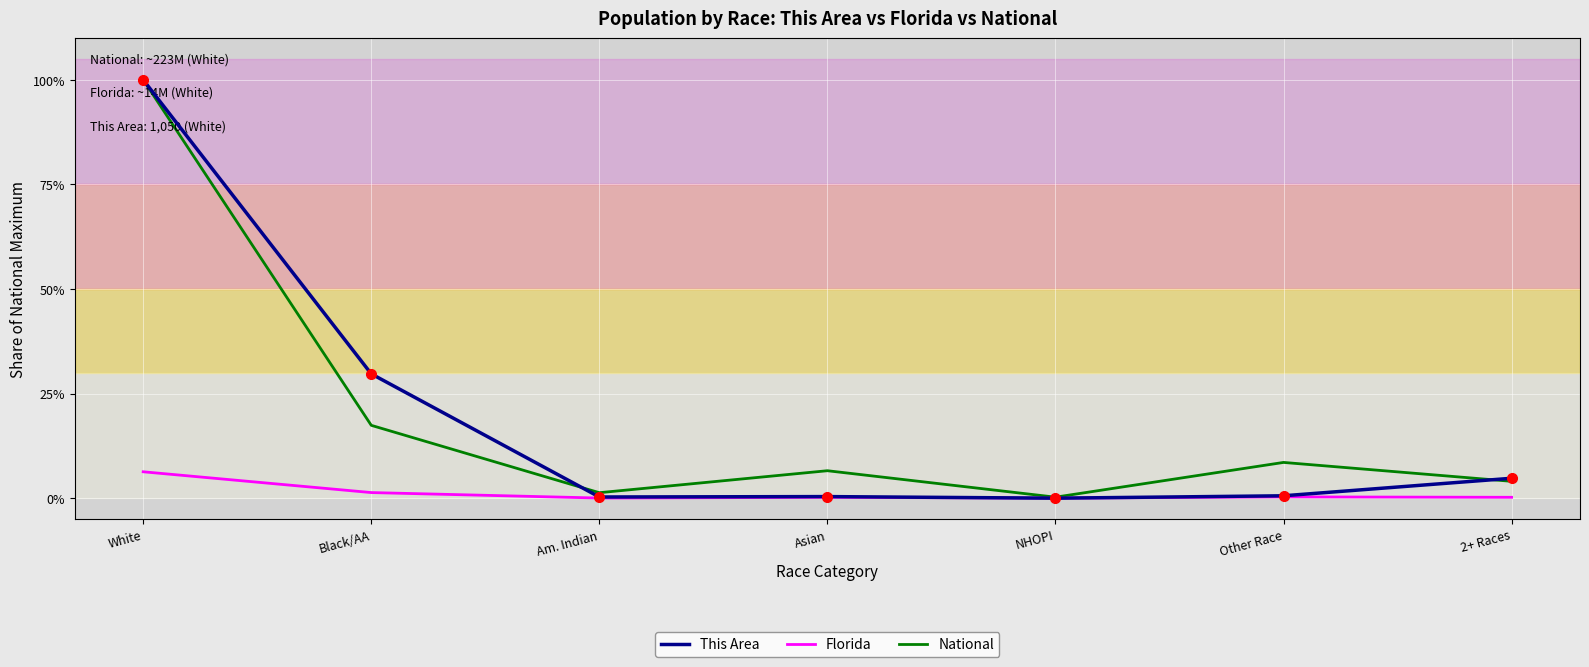

Does the chart display data point markers on the line(s)?

No